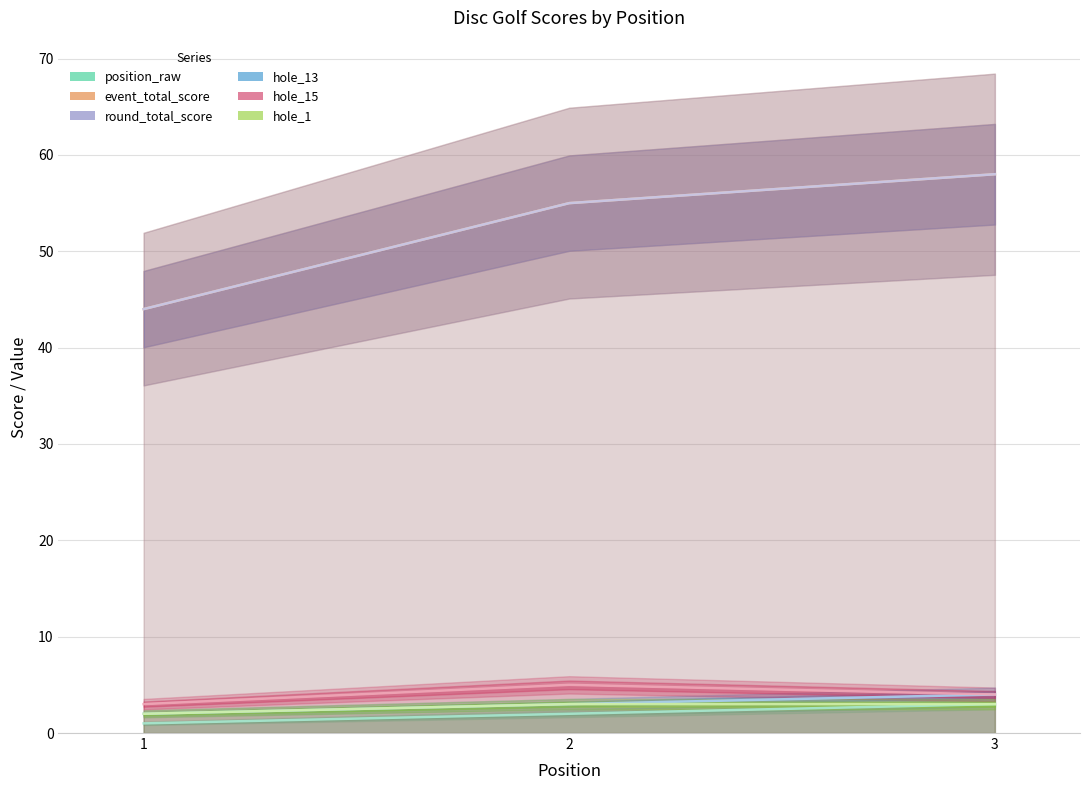

What is the maximum value for hole_1?

3